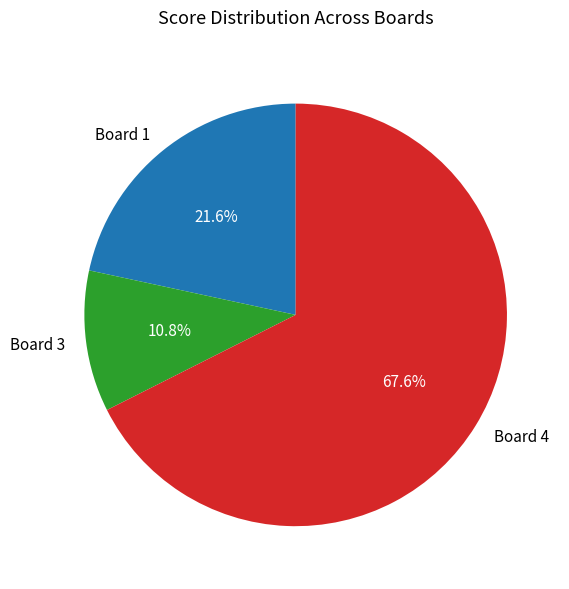

Which category has the biggest portion of the pie?

Board 4